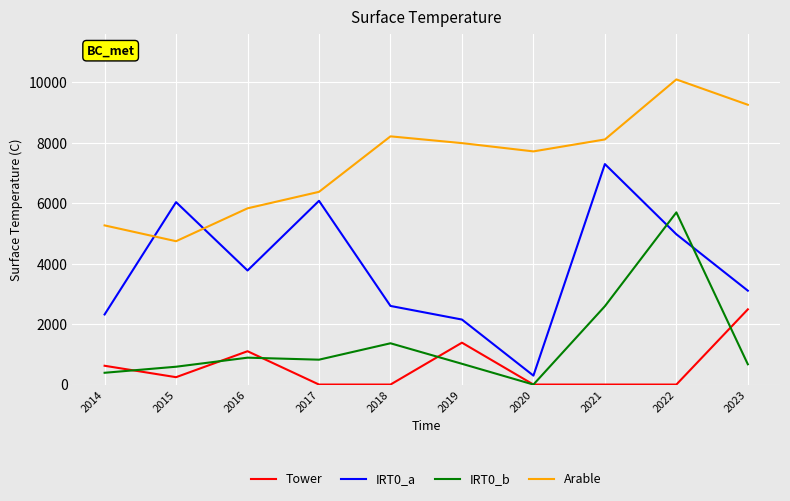

True or false: Tower and IRT0_a cross at least once.

False